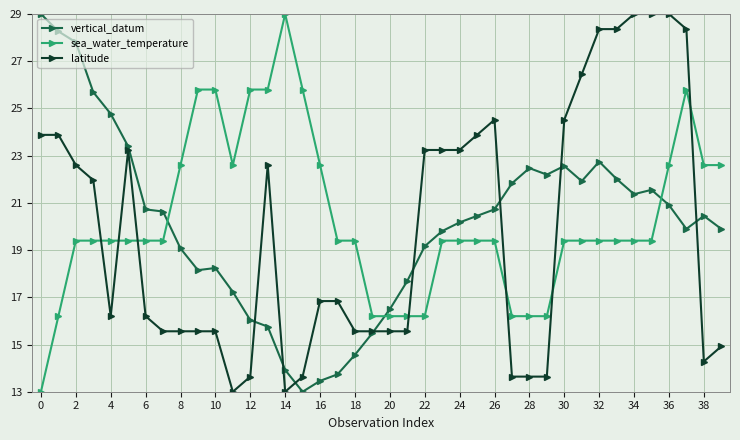

How many data points in sea_water_temperature are less than 19?

9